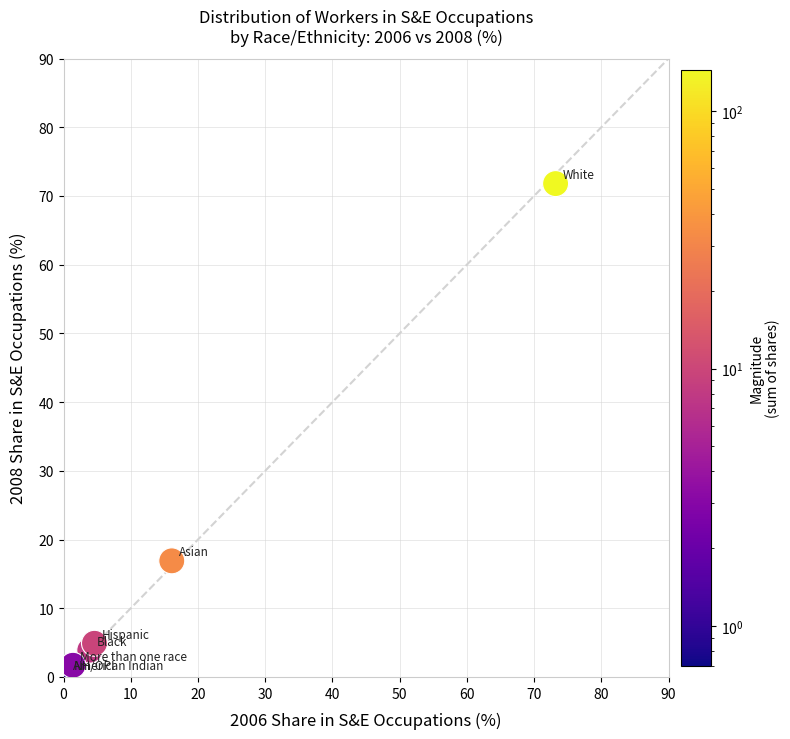

What Y value in the scatter plot is closest to 36?

16.9